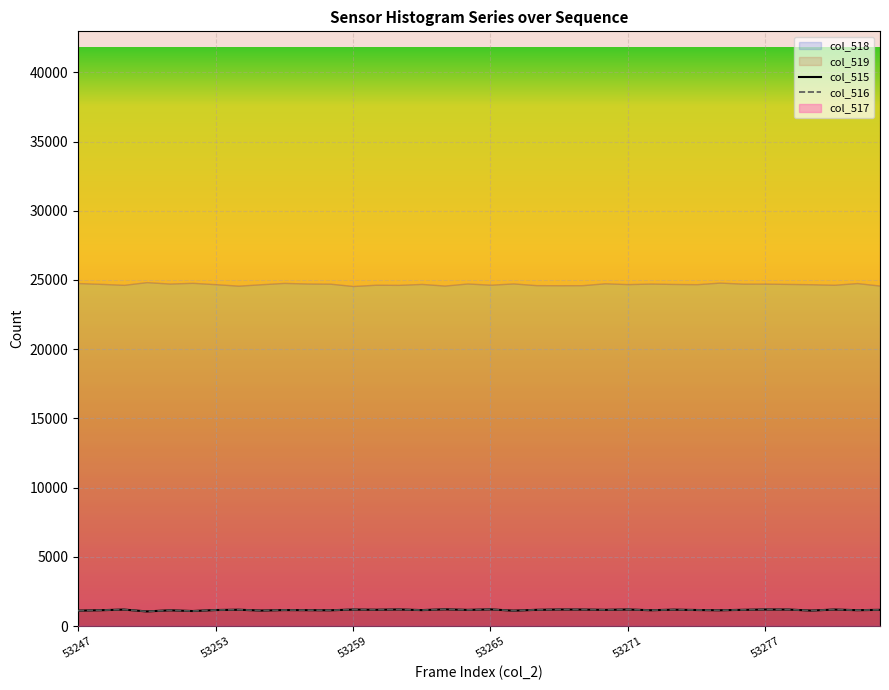

Is the value of col_515 at 23 greater than the value of col_516 at 23?

No